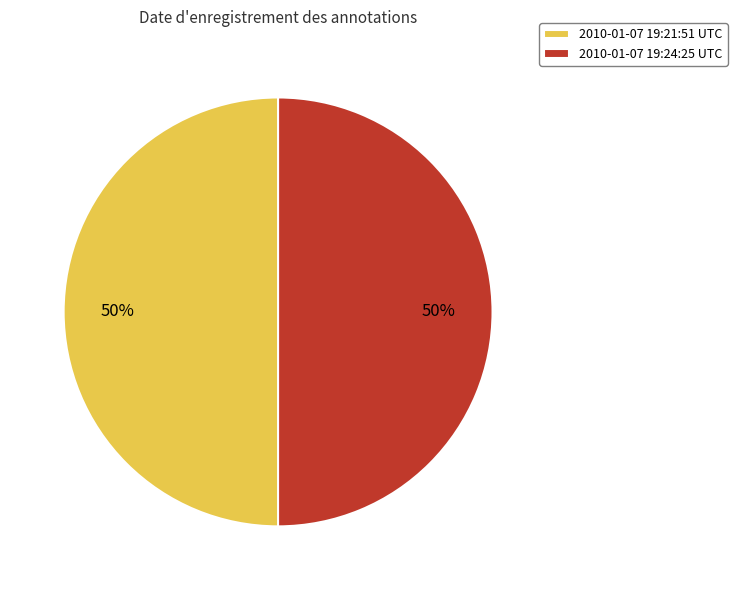

What percentage is the 2010-01-07 19:21:51 UTC slice, to the nearest percent?

50%